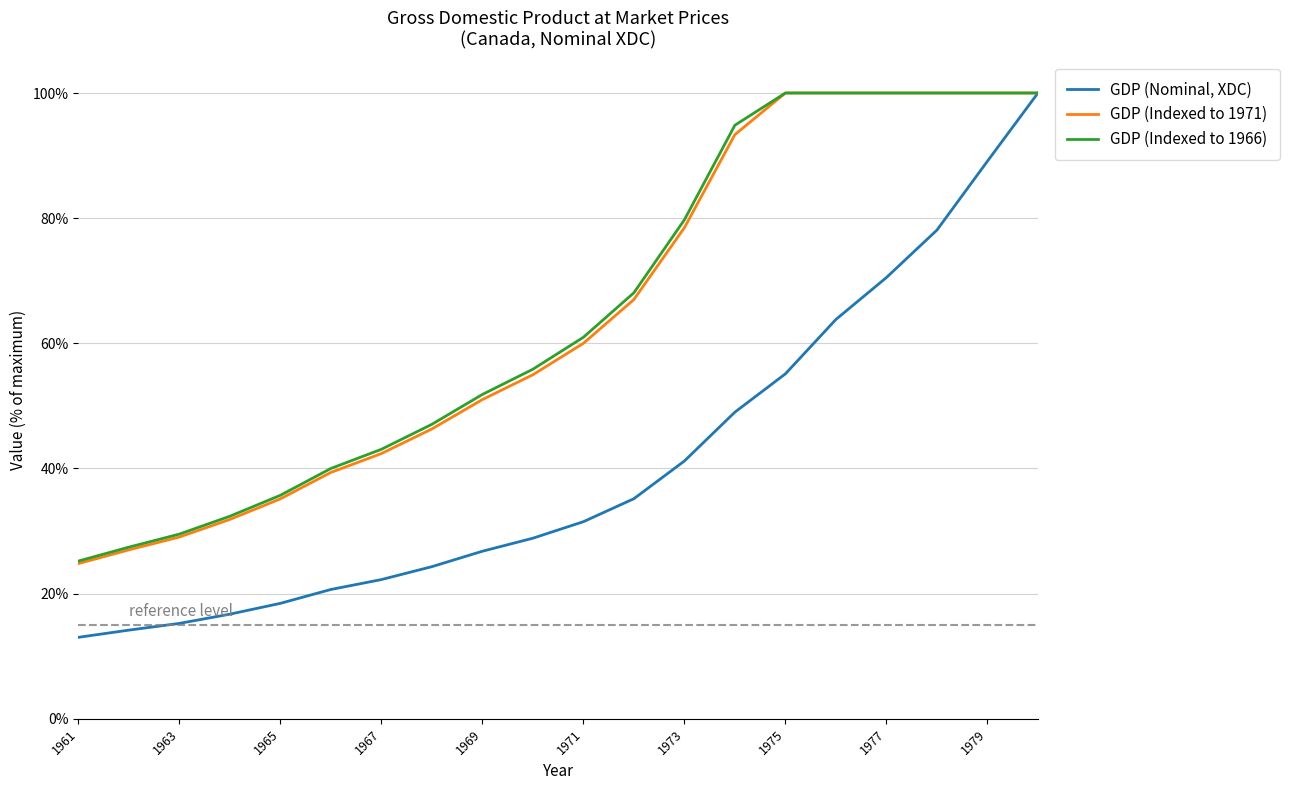

Which series has the largest range (max minus min)?

GDP (Nominal, XDC)